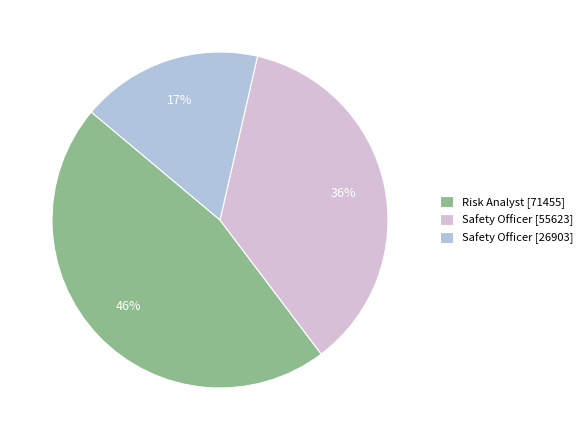

Rank the categories by value from highest to lowest.

Risk Analyst [71455], Safety Officer [55623], Safety Officer [26903]